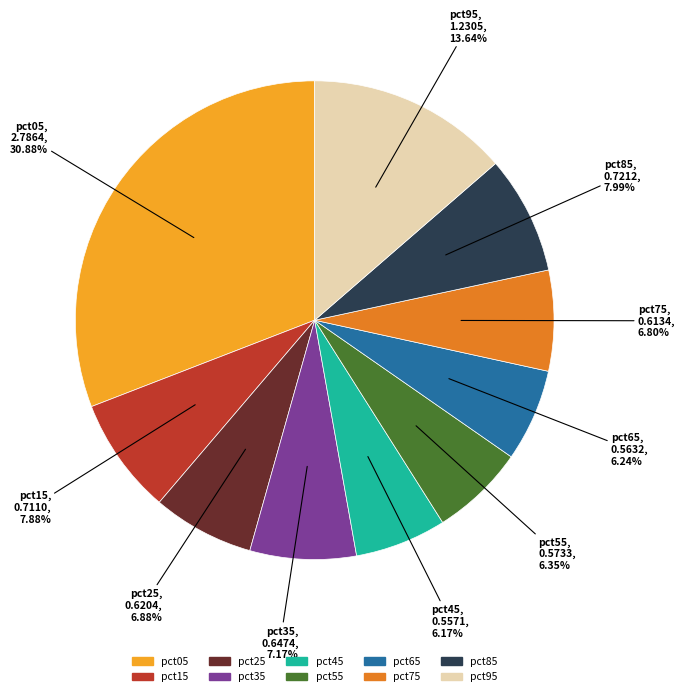

Which slice is the largest?

pct05